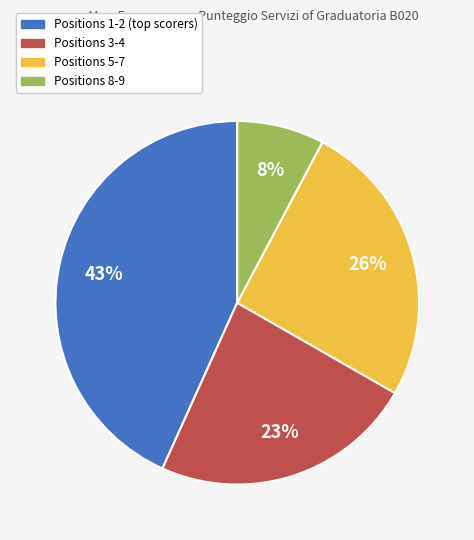

How many slices are in this pie chart?

4